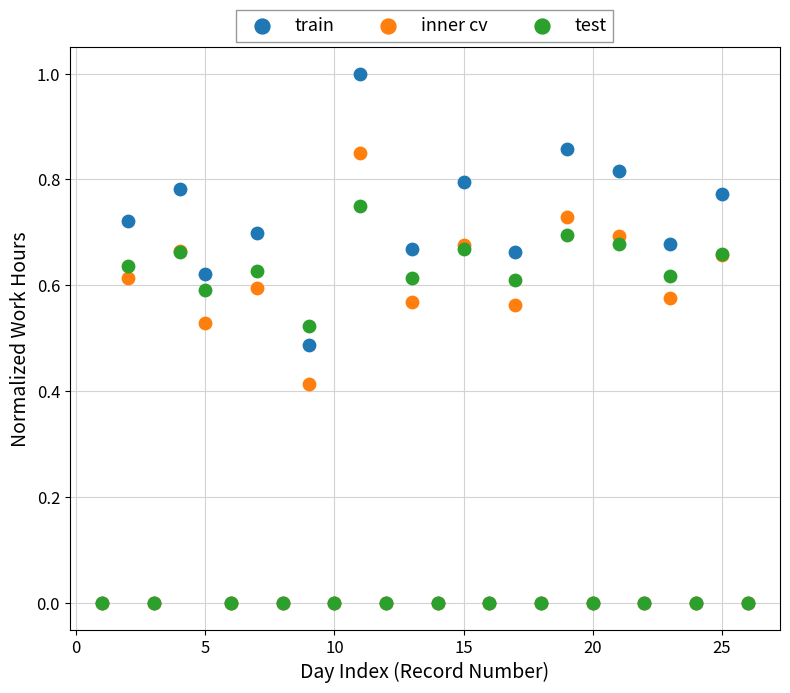

What are all the series names shown in the legend?

train, inner cv, test